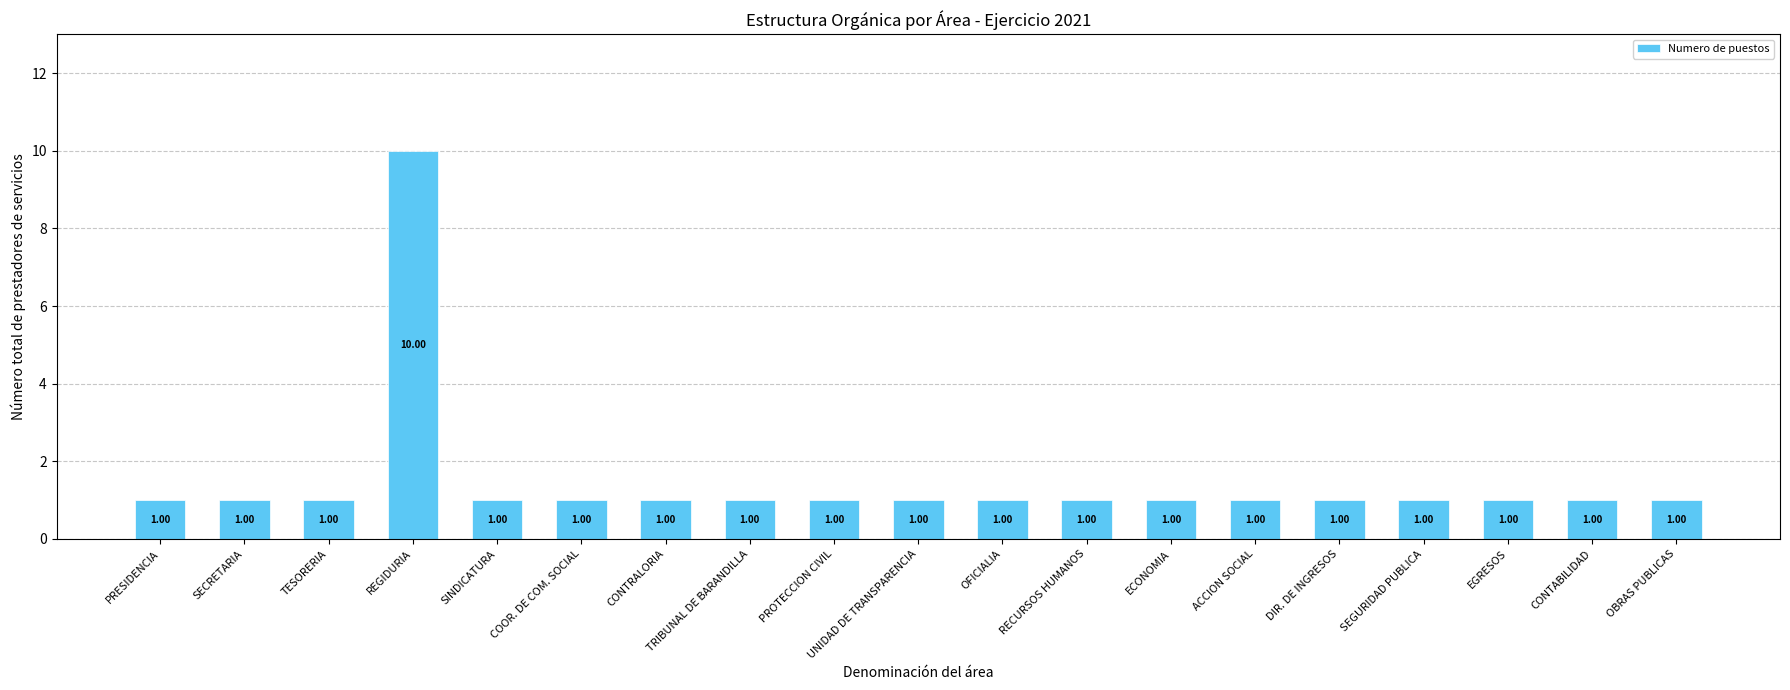

What position from the right is COOR. DE COM. SOCIAL?

14